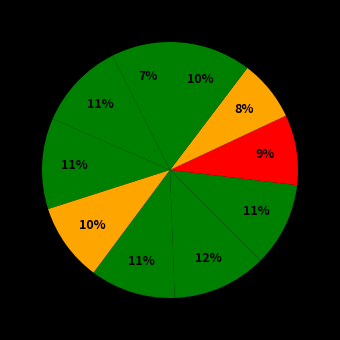

How many segments does this pie chart have?

10